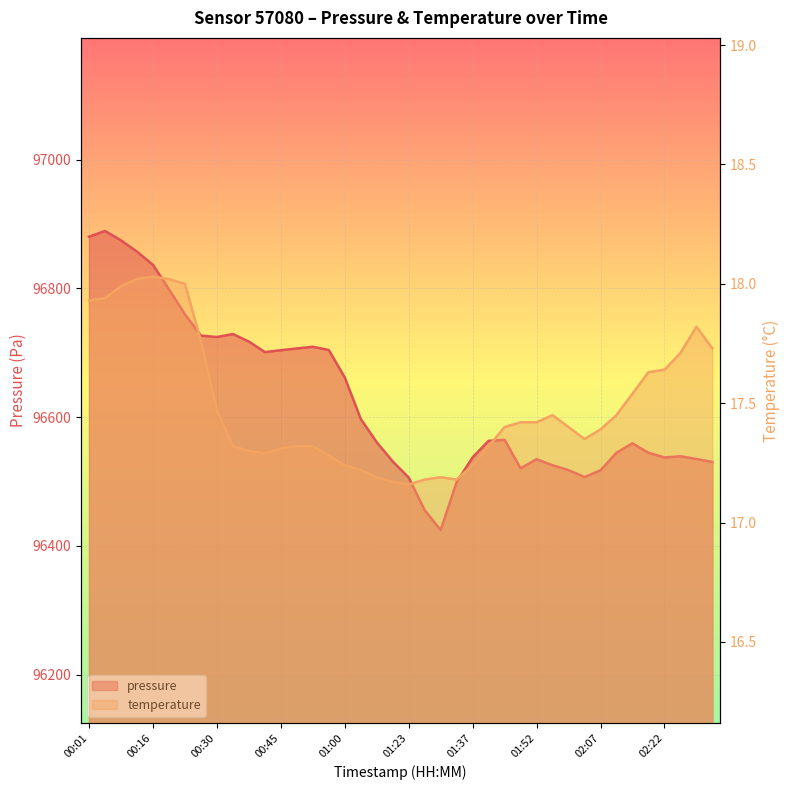

What is the total value across all series at 02:22?

96554.9